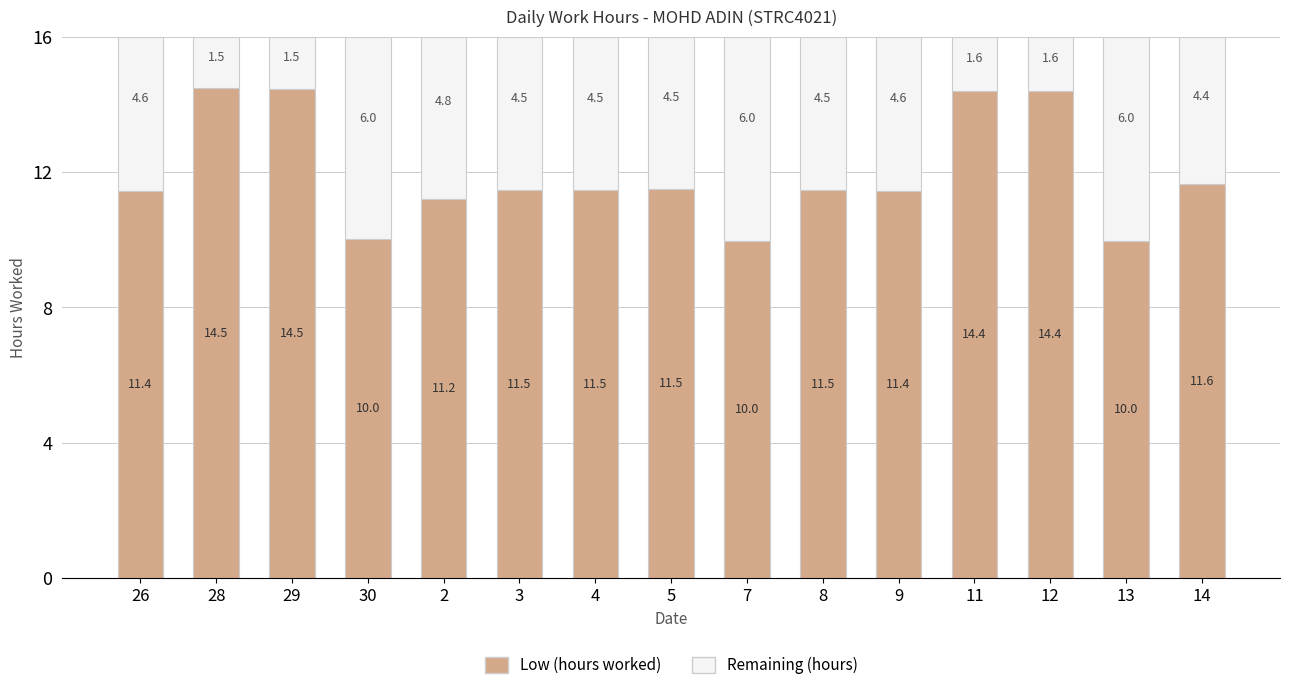

What is the total value across all series at 3?

16.0